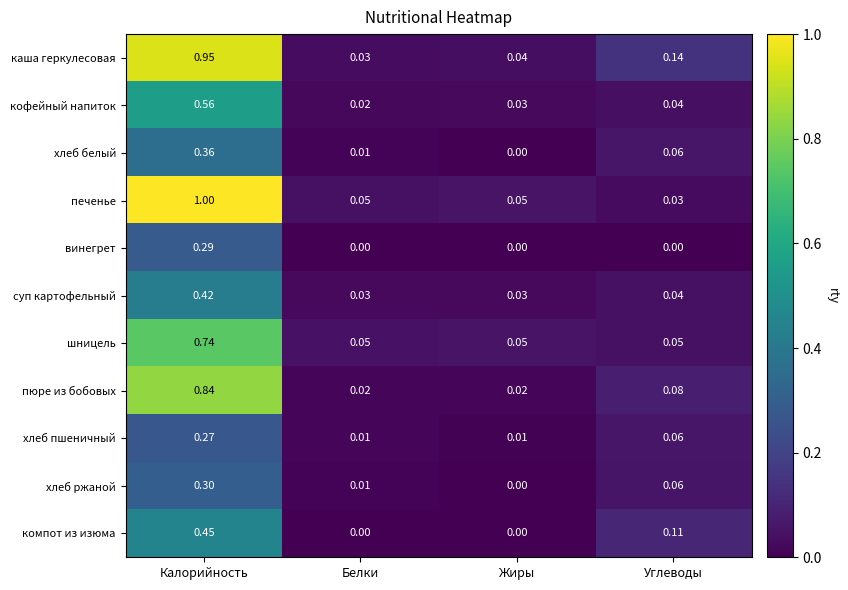

Which series has the largest range (max minus min)?

печенье